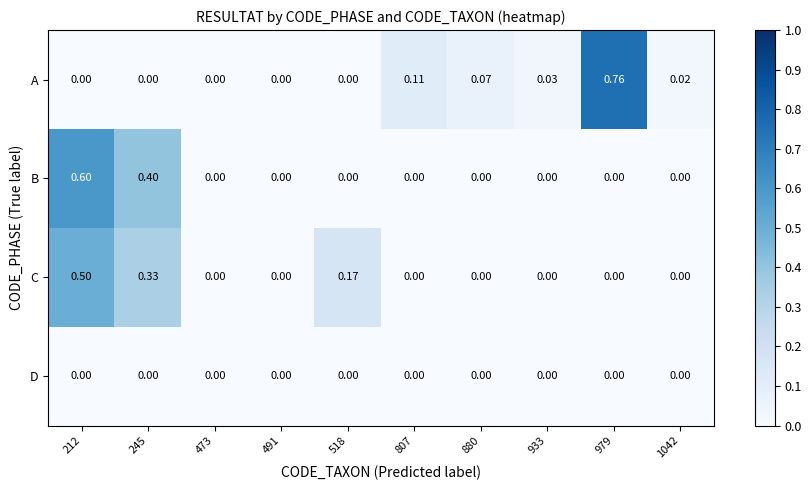

Which series changed the most between 245 and 807?

B